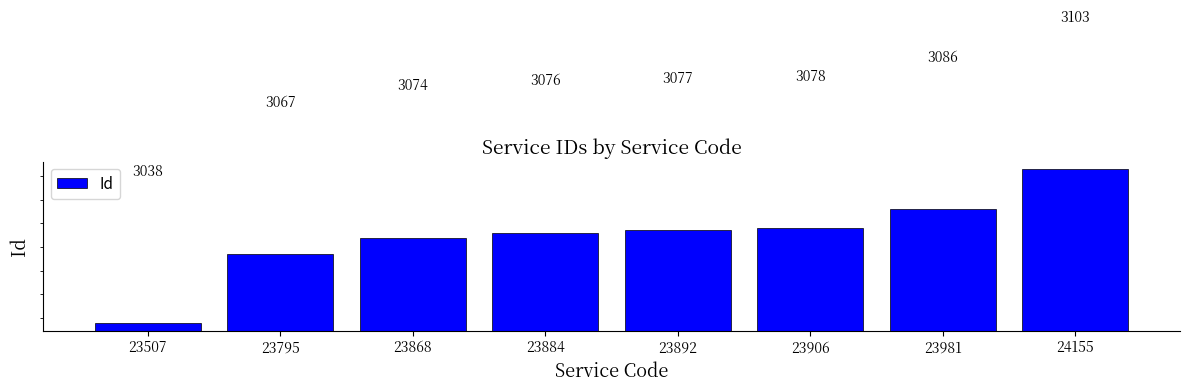

How many categories are shown in the chart?

8